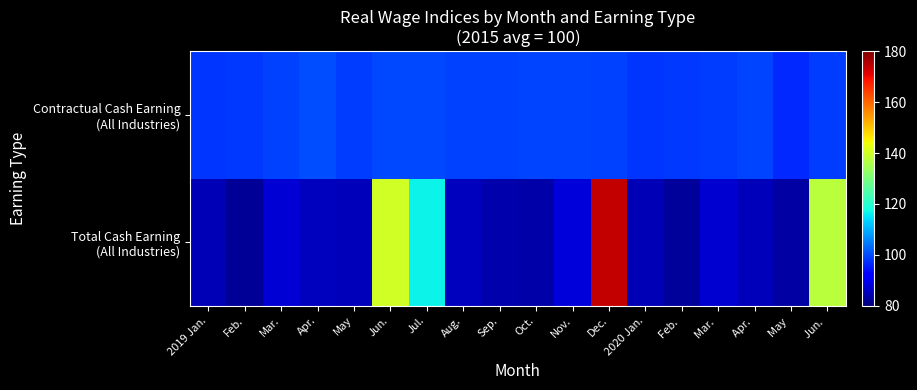

At how many categories does at least one series exceed 162?

1